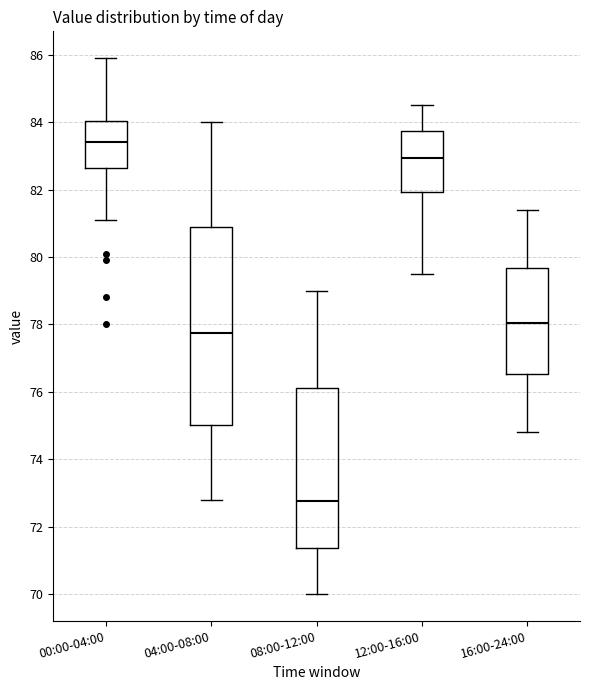

Reading left to right, read every box against the y-axis: the position of its median line, the range the box covers, and the ends of its whiskers. The values are not printed on the chart, so give them approximately, as read against the axis.

00:00-04:00: median 83.4, box 82.6 to 84.0, whiskers 81.2 to 86.0
04:00-08:00: median 77.8, box 75.0 to 80.8, whiskers 72.8 to 84.0
08:00-12:00: median 72.8, box 71.4 to 76.2, whiskers 70.0 to 79.0
12:00-16:00: median 83.0, box 82.0 to 83.8, whiskers 79.6 to 84.6
16:00-24:00: median 78.0, box 76.6 to 79.6, whiskers 74.8 to 81.4